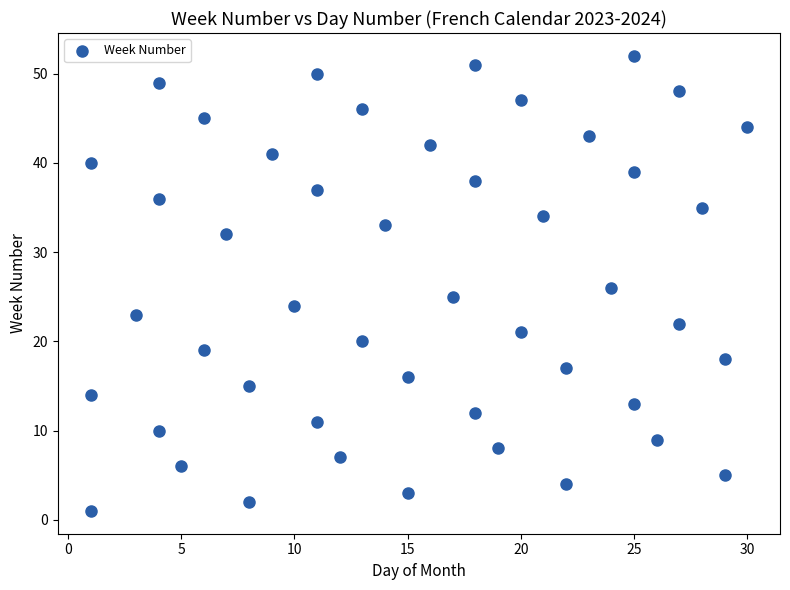

What is the range of X values (max minus min)?

29